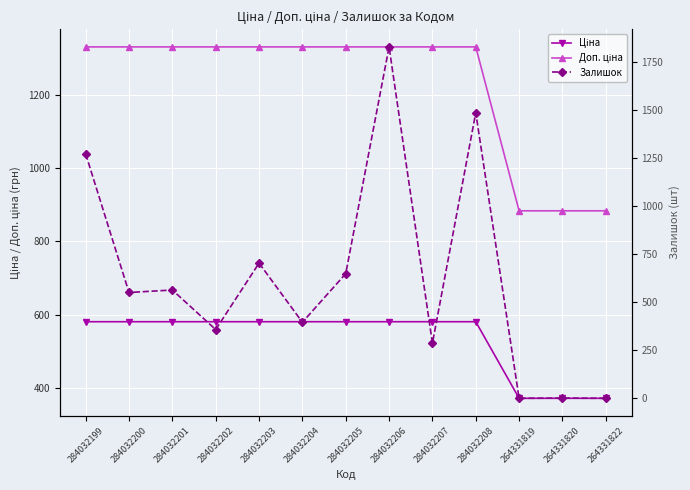

The value of Доп. ціна at 284032199 is 2043.0. True or false?

False